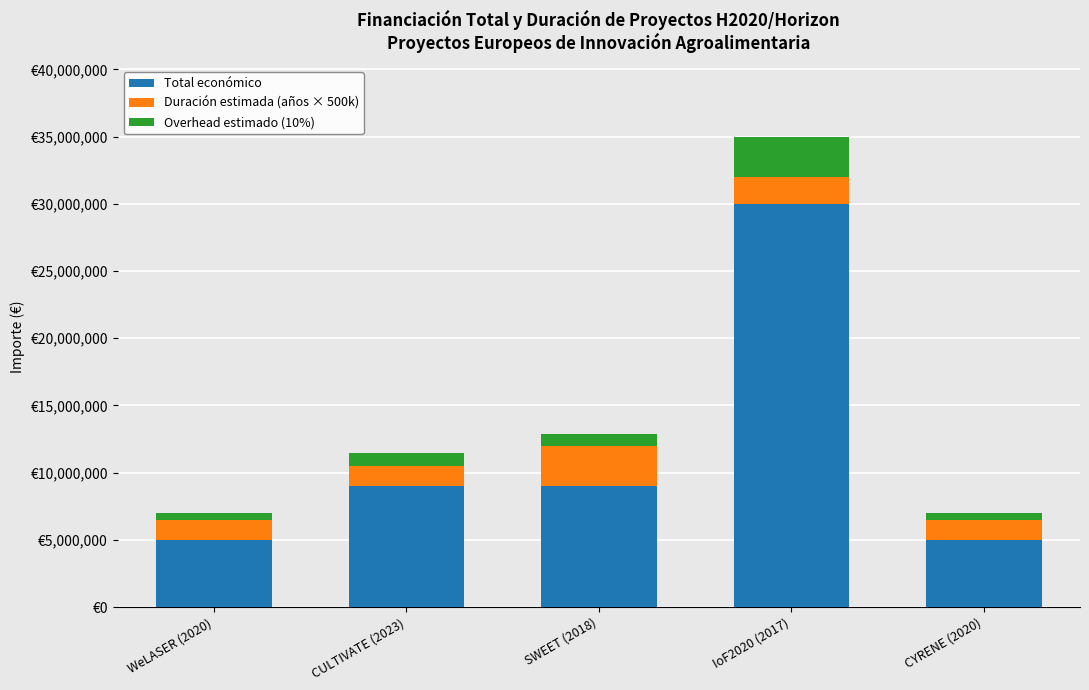

Are the bars horizontal?

No